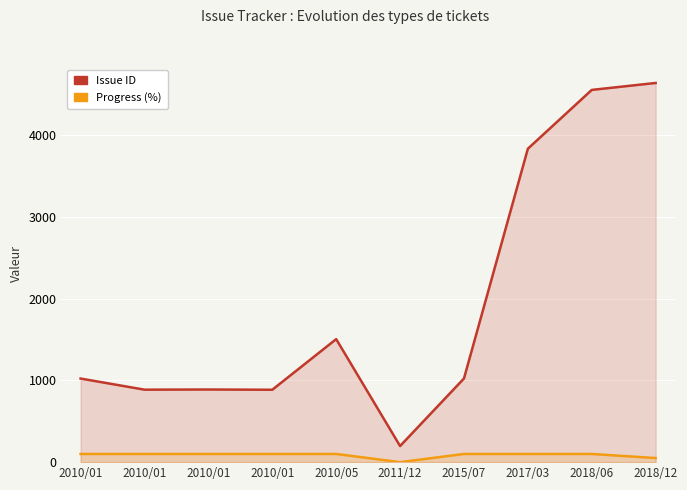

Rank the series at 2010/01 from highest to lowest value.

Issue ID, Progress (%)